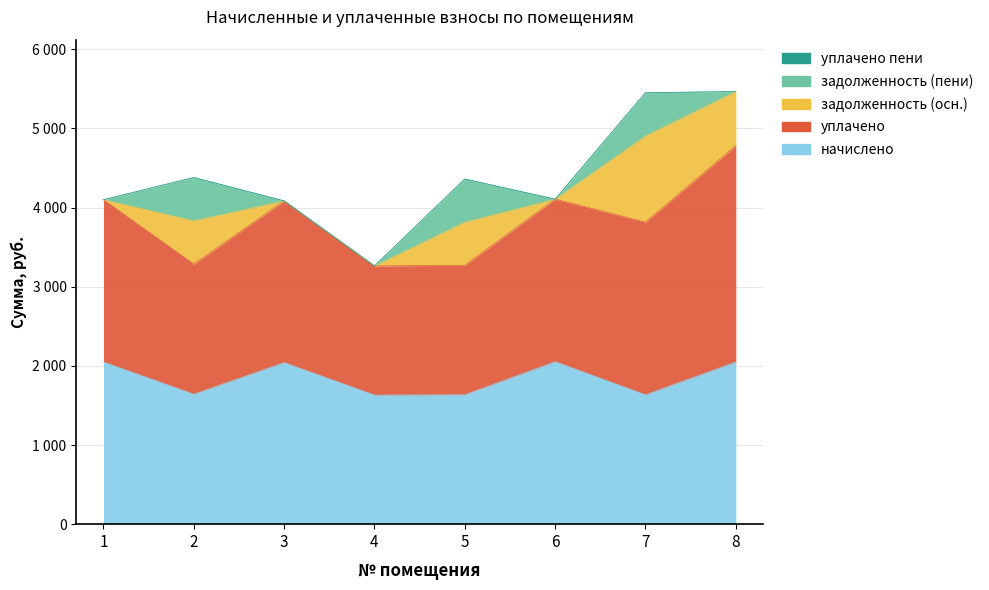

Between 2 and 6, which series saw the biggest shift?

задолженность (осн.)